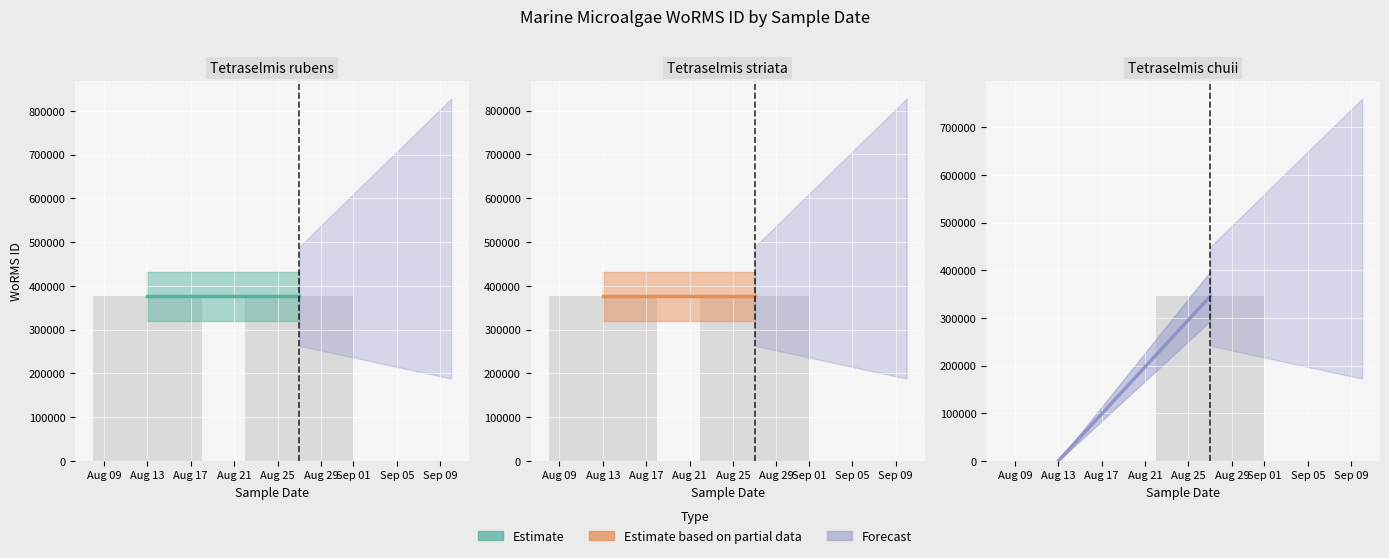

Rank the categories by Tetraselmis rubens (estimate) value from lowest to highest.

Aug 09, Aug 13